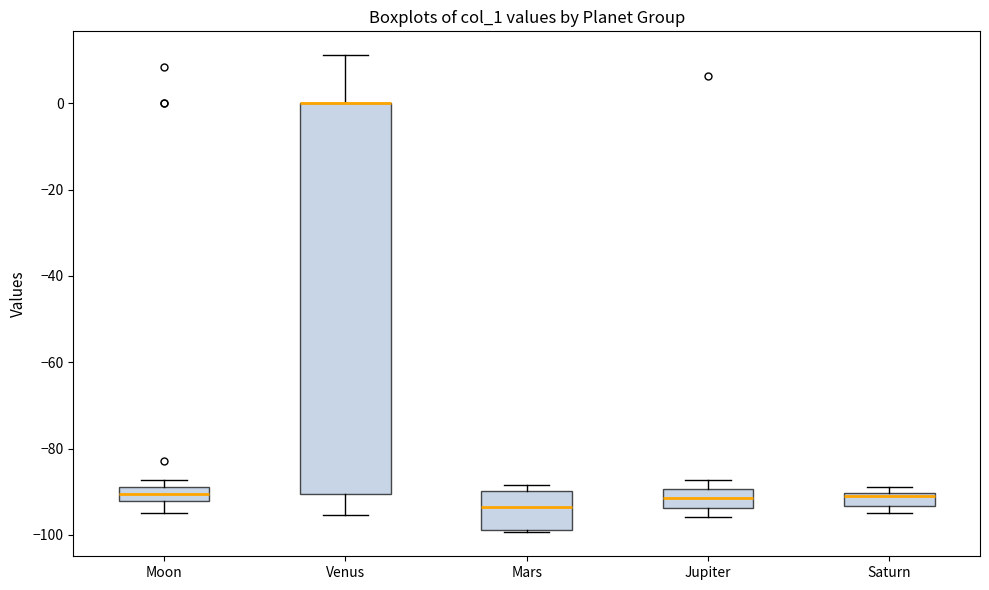

Where is the lower edge of the box for Venus on the y-axis? The values are not printed on the chart, so give them approximately, as read against the axis.

-90